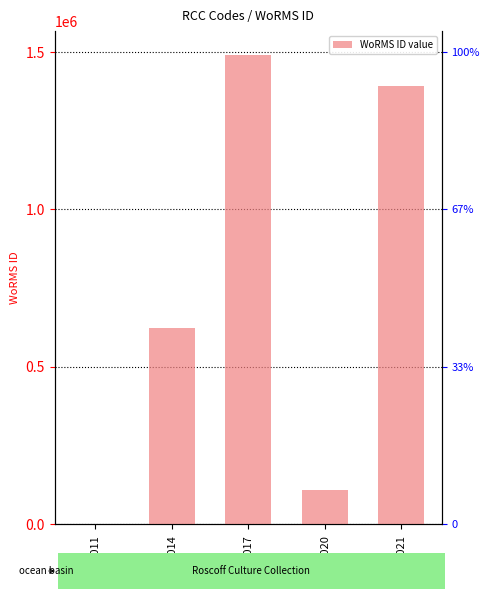

At which label is the value closest to 745938?

RCC4014